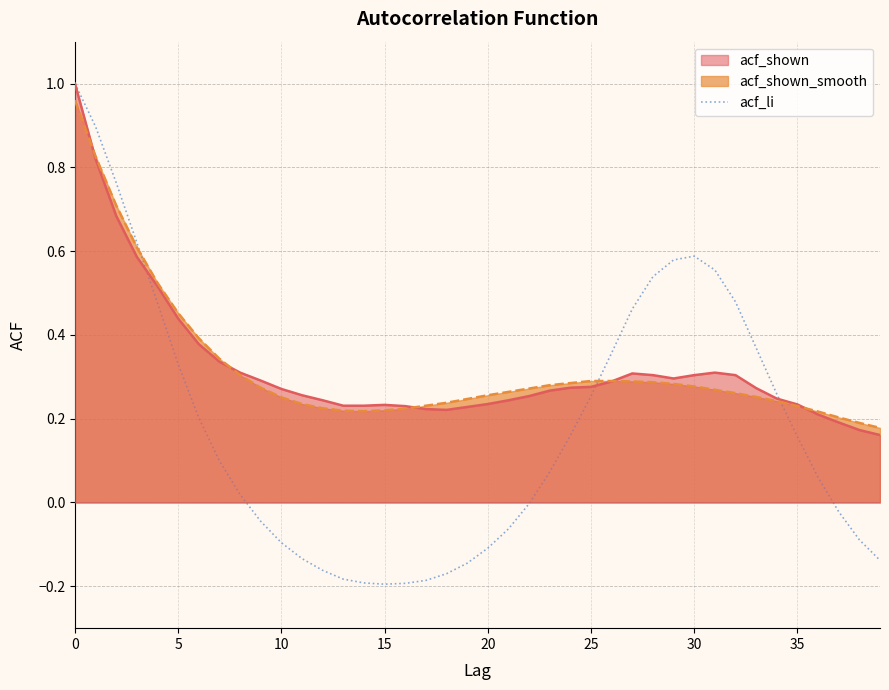

The acf_shown_smooth series shows 0.1 at 10. True or false?

False